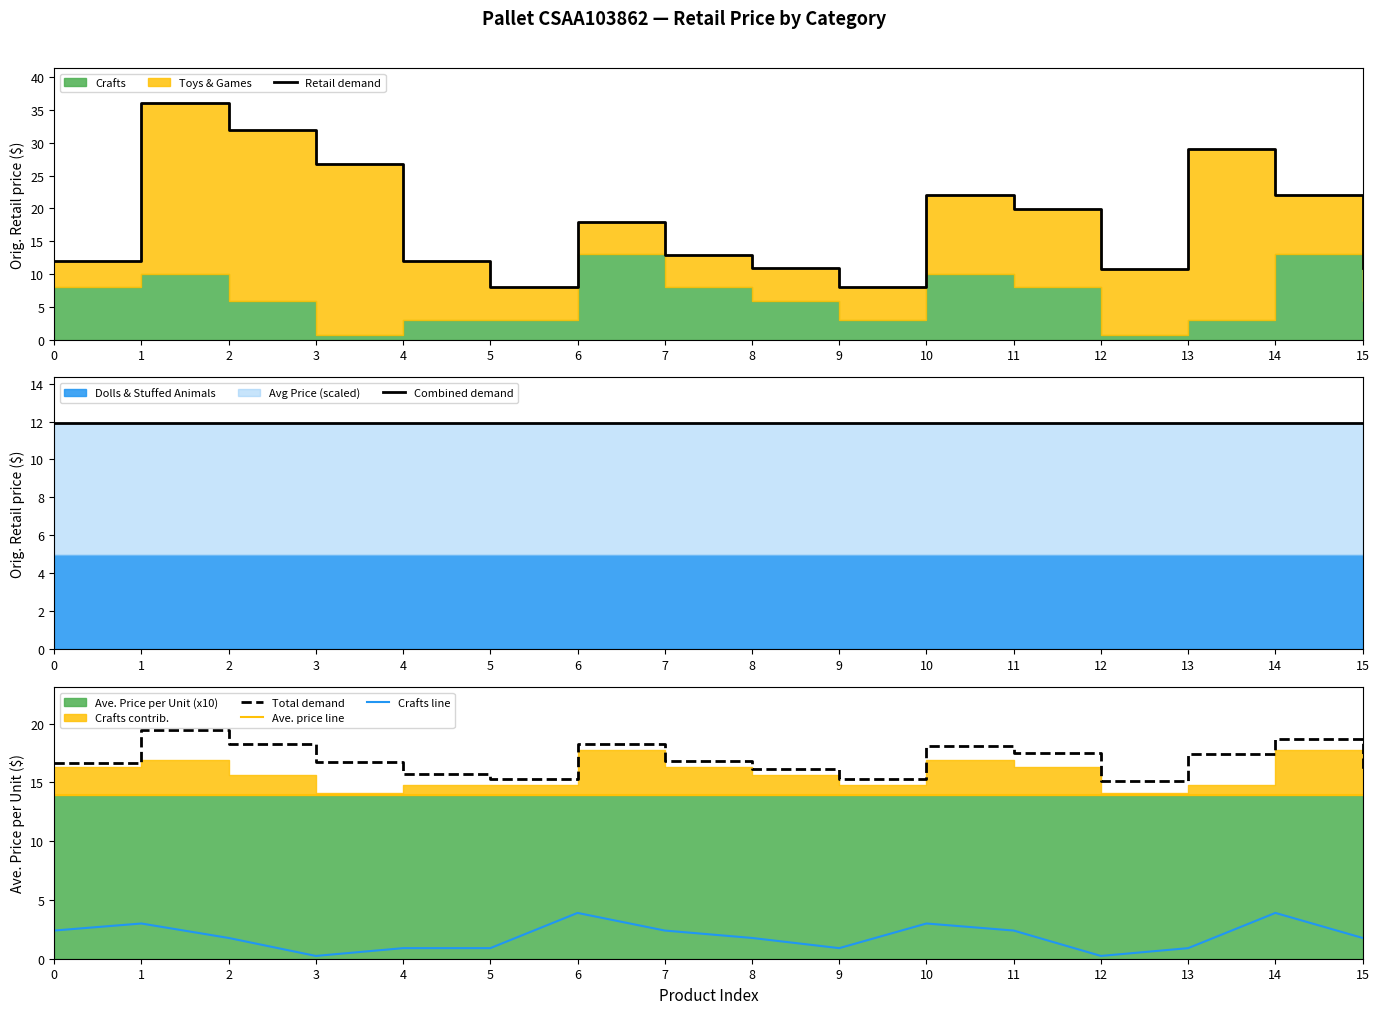

What is the value of the Retail demand point at the 9th from the left?

10.9